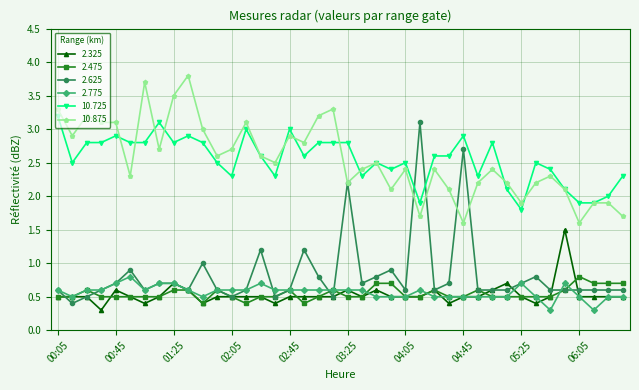

Reading right to left, what are all the values shown in this chart?

2.325: 0.5	0.5	0.5	0.5	1.5	0.5	0.4	0.5	0.7	0.6	0.5	0.5	0.4	0.6	0.5	0.5	0.5	0.6	0.5	0.6	0.5	0.5	0.5	0.5	0.4	0.5	0.5	0.5	0.5	0.4	0.6	0.7	0.5	0.4	0.5	0.6	0.3	0.5	0.5	0.5
2.475: 0.7	0.7	0.7	0.8	0.6	0.5	0.5	0.5	0.5	0.5	0.6	0.5	0.5	0.6	0.5	0.5	0.7	0.7	0.5	0.5	0.6	0.5	0.4	0.6	0.5	0.5	0.4	0.5	0.6	0.4	0.6	0.6	0.5	0.5	0.5	0.5	0.5	0.6	0.5	0.5
2.625: 0.6	0.6	0.6	0.6	0.6	0.6	0.8	0.7	0.6	0.6	0.6	2.7	0.7	0.6	3.1	0.6	0.9	0.8	0.7	2.2	0.5	0.8	1.2	0.6	0.5	1.2	0.6	0.5	0.6	1.0	0.6	0.7	0.7	0.6	0.9	0.7	0.6	0.5	0.4	0.6
2.775: 0.5	0.5	0.3	0.5	0.7	0.3	0.5	0.7	0.5	0.5	0.5	0.5	0.5	0.5	0.6	0.5	0.5	0.5	0.6	0.6	0.6	0.6	0.6	0.6	0.6	0.7	0.6	0.6	0.6	0.5	0.6	0.7	0.7	0.6	0.8	0.7	0.6	0.6	0.5	0.6
10.725: 2.3	2.0	1.9	1.9	2.1	2.4	2.5	1.8	2.1	2.8	2.3	2.9	2.6	2.6	1.9	2.5	2.4	2.5	2.3	2.8	2.8	2.8	2.6	3.0	2.3	2.6	3.0	2.3	2.5	2.8	2.9	2.8	3.1	2.8	2.8	2.9	2.8	2.8	2.5	3.2
10.875: 1.7	1.9	1.9	1.6	2.1	2.3	2.2	1.9	2.2	2.4	2.2	1.6	2.1	2.4	1.7	2.4	2.1	2.5	2.4	2.2	3.3	3.2	2.8	2.9	2.5	2.6	3.1	2.7	2.6	3.0	3.8	3.5	2.7	3.7	2.3	3.1	3.1	3.2	2.9	3.3